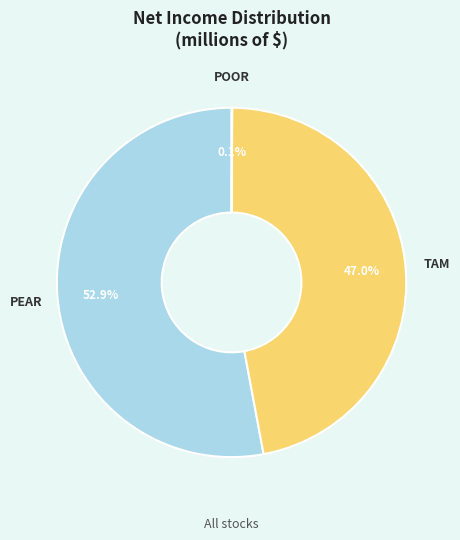

What is the largest slice in the pie chart?

PEAR